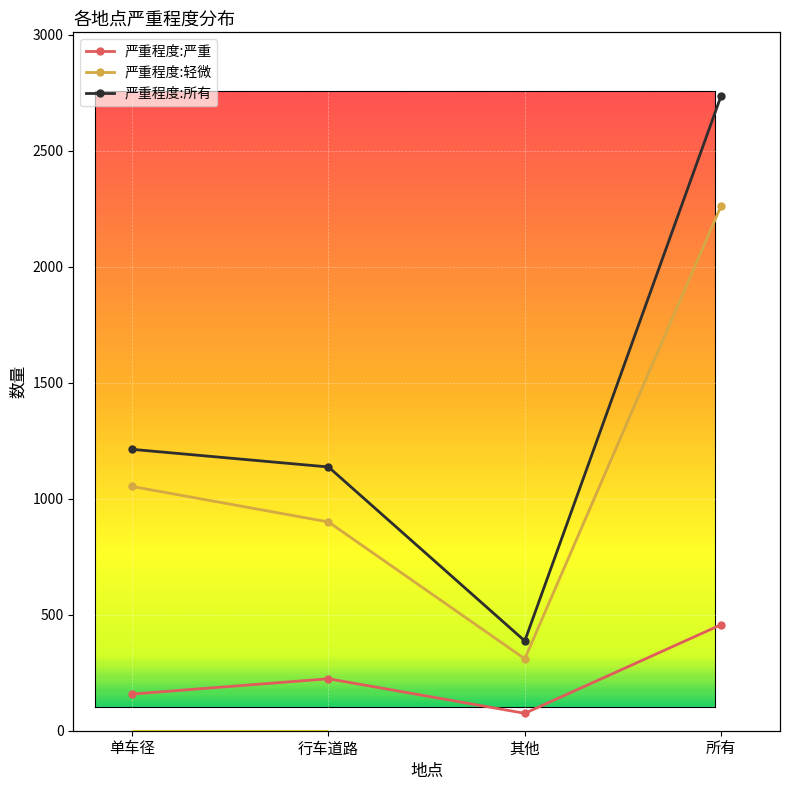

What is the difference between the maximum and minimum values in the 严重程度:严重 series?

382